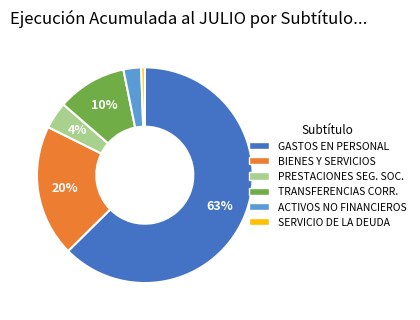

Is there a majority slice in this chart?

Yes